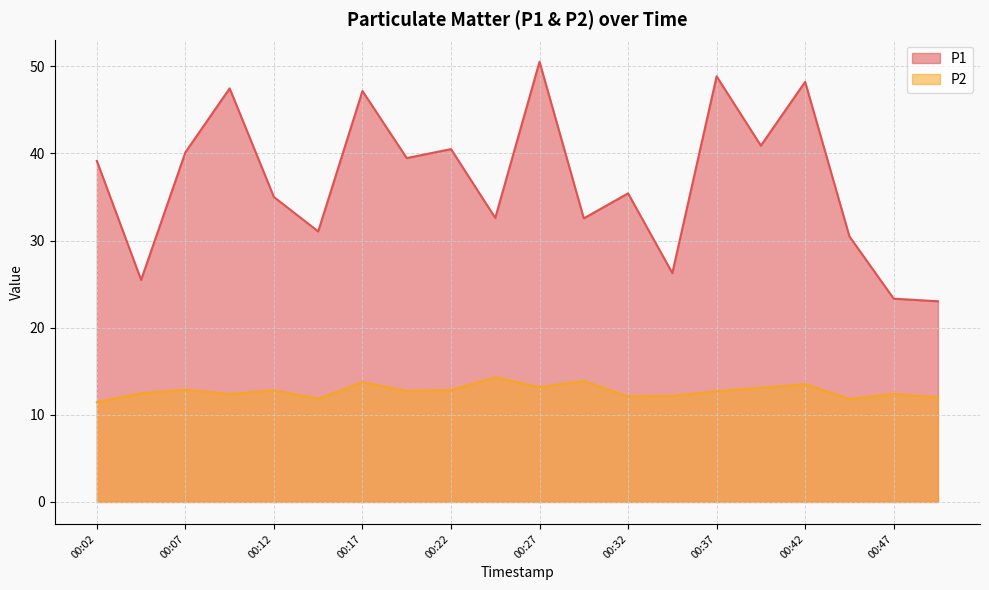

True or false: P2 and P1 cross at least once.

False